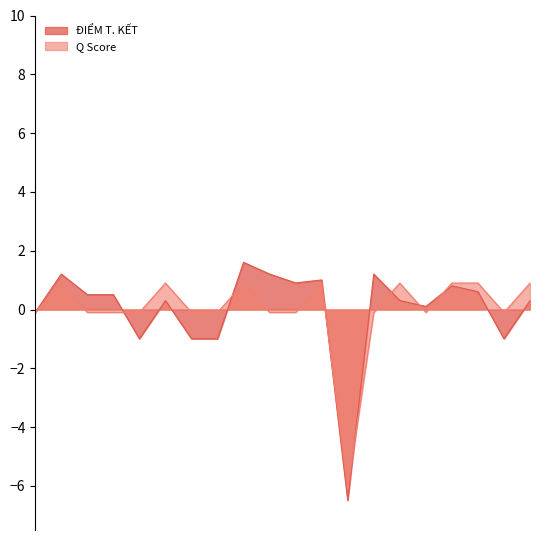

Which category has the highest value in the Q Score series?

2